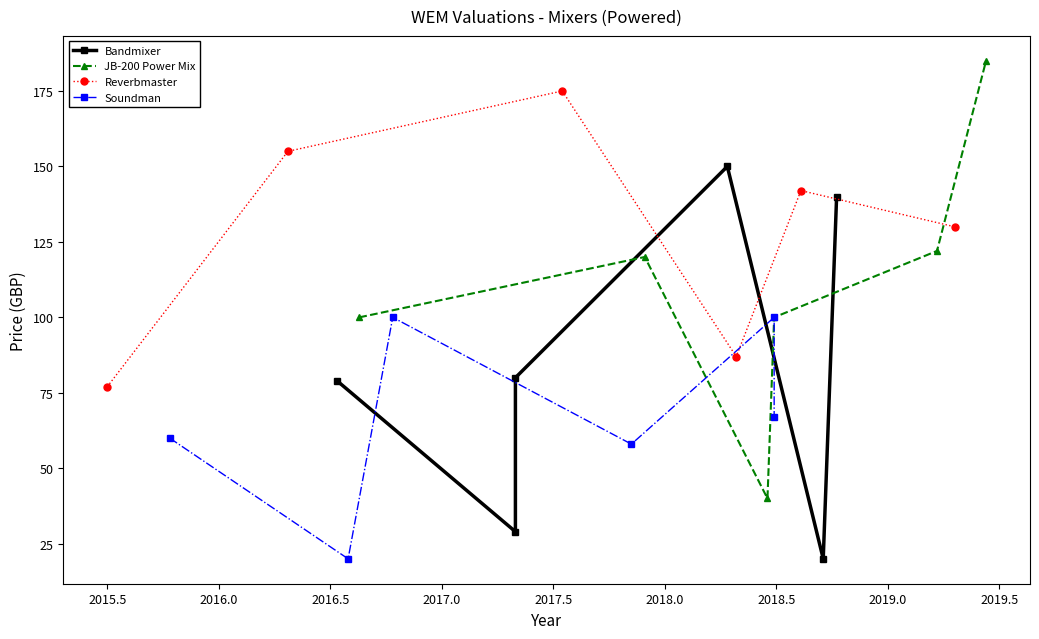

Reading left to right, transcribe all the data shown in this chart.

Bandmixer: 79	29	80	150	20	140
JB-200 Power Mix: 100	120	40	100	122	185
Reverbmaster: 77	155	175	87	142	130
Soundman: 60	20	100	58	100	67